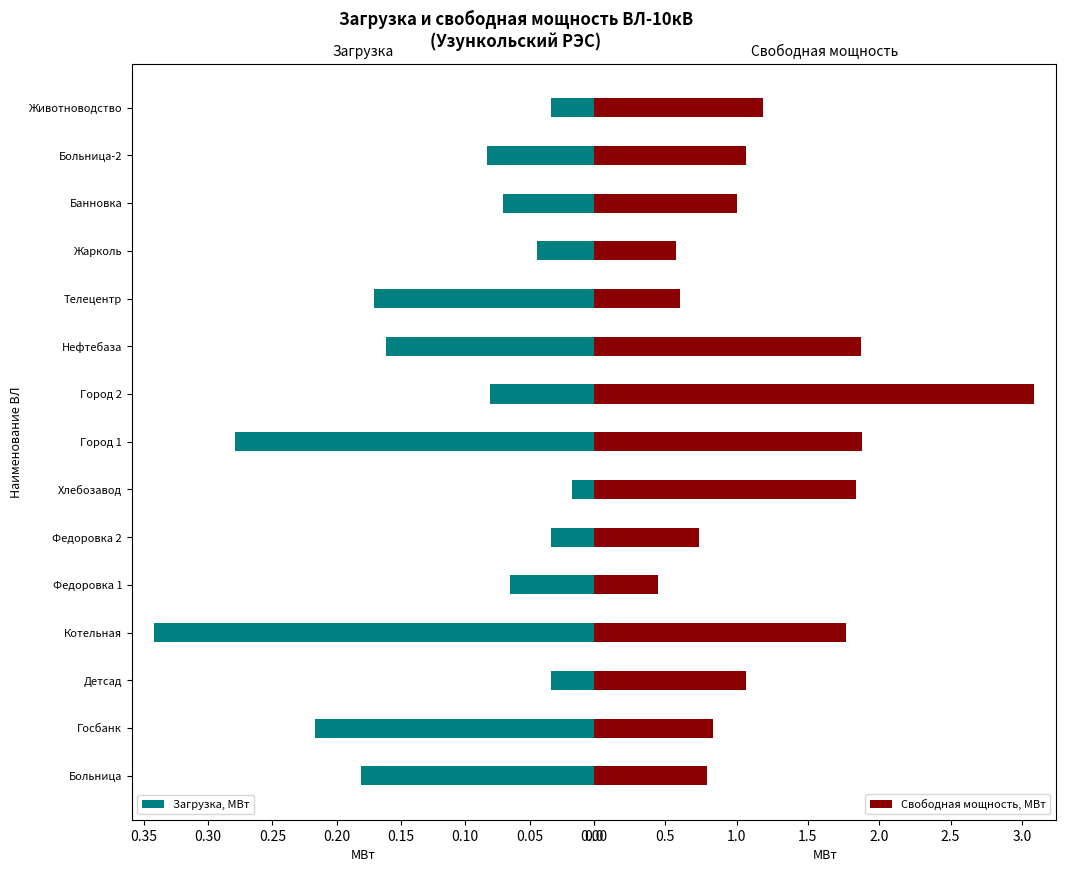

At how many categories does at least one series exceed 2?

1